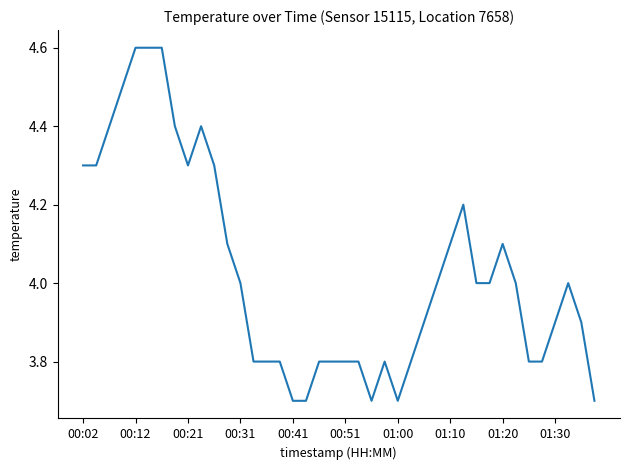

What is the greatest value displayed?

4.6